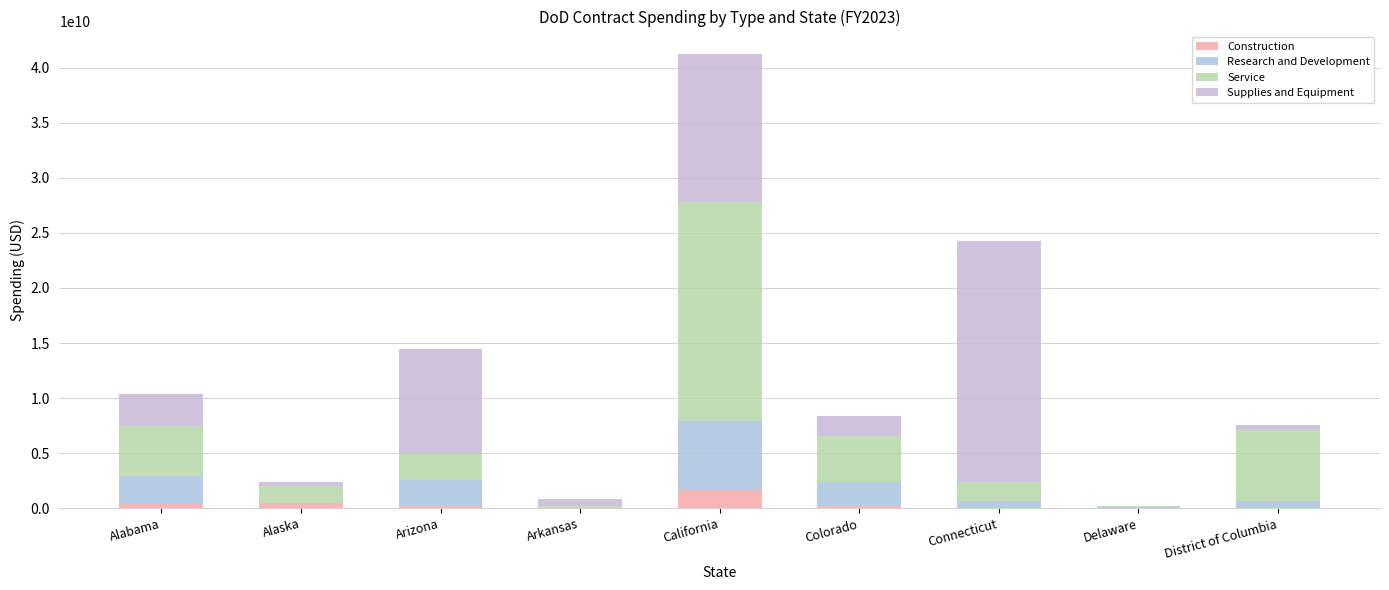

What is the sum of the Construction values at California and District of Columbia?

1784358462.6